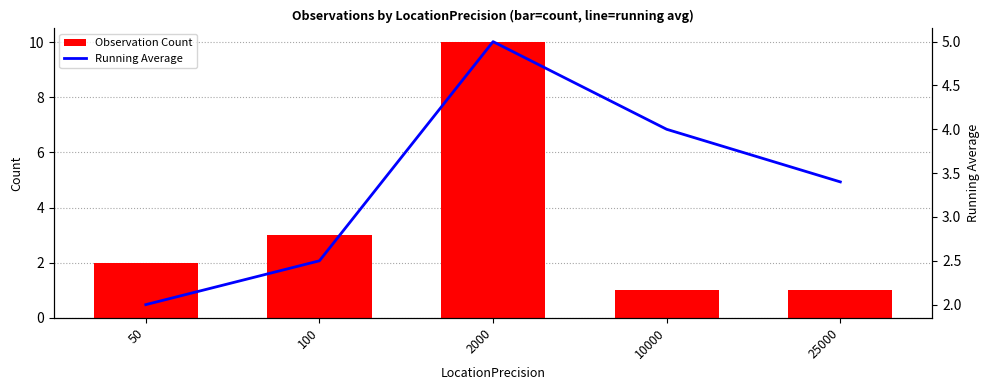

How many data points does each series have?

5